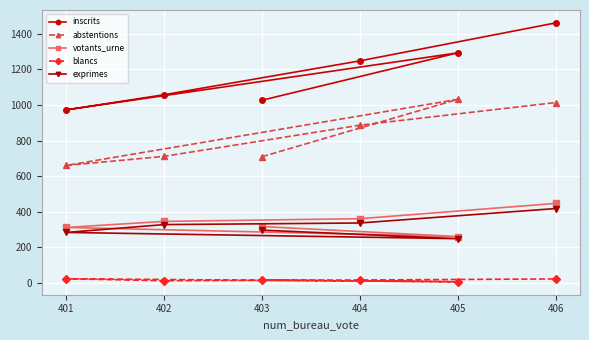

True or false: votants_urne has more than 2 points higher than both neighbors.

False